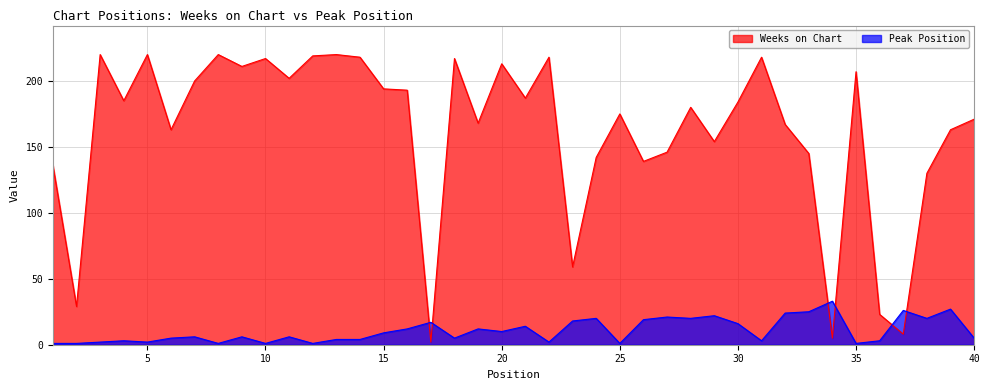

The value of Peak Position at 23 is 7. True or false?

False